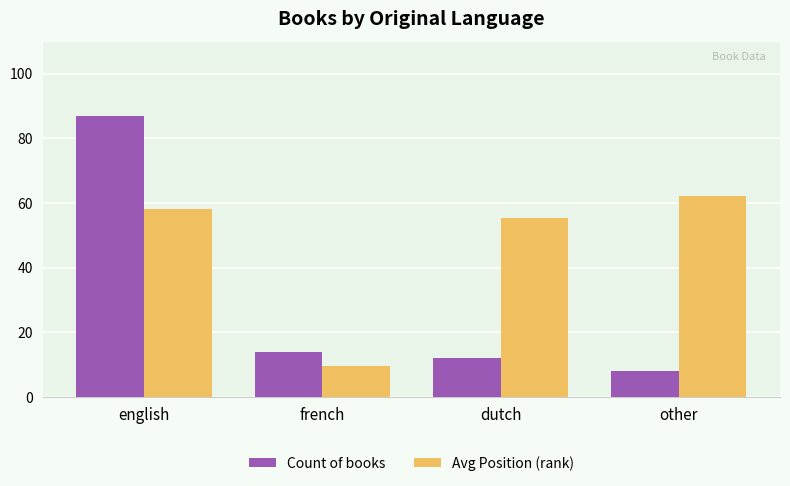

Which series changed the most between french and dutch?

Avg Position (rank)